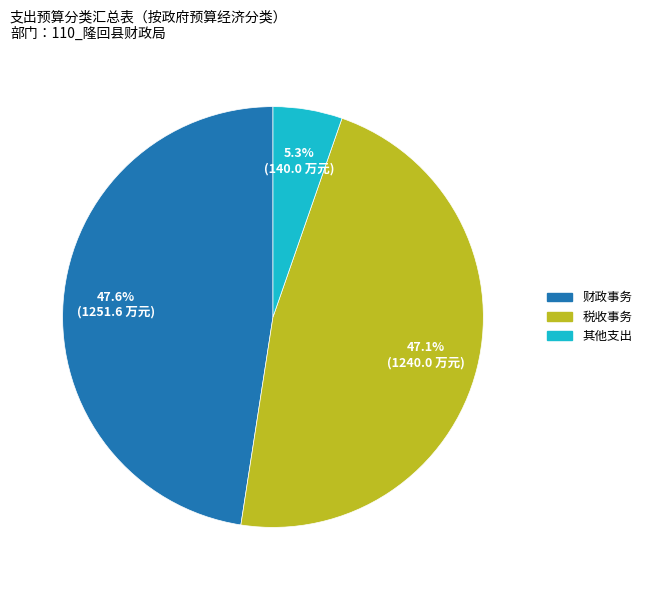

To the nearest percent, what is the average slice percentage?

33%